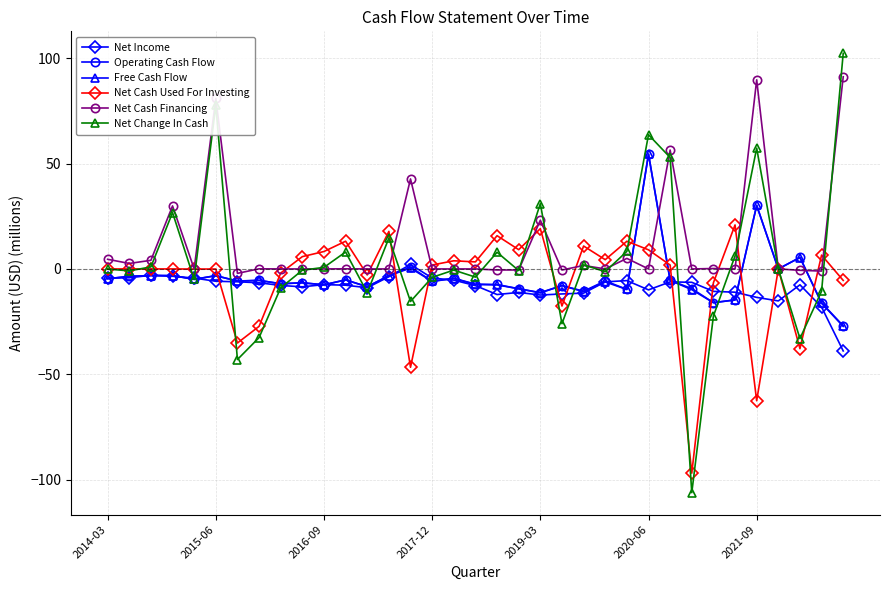

Which series ends up on top after the final intersection of Net Income and Net Change In Cash?

Net Change In Cash